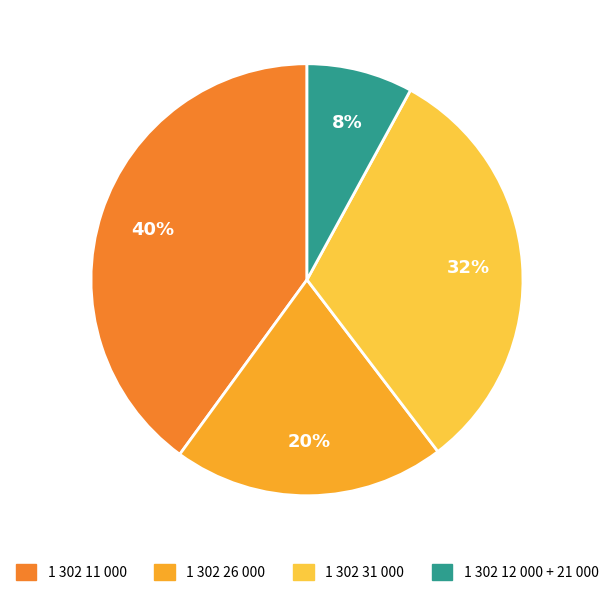

To the nearest percent, what is the difference between the largest and smallest slice percentages?

32%